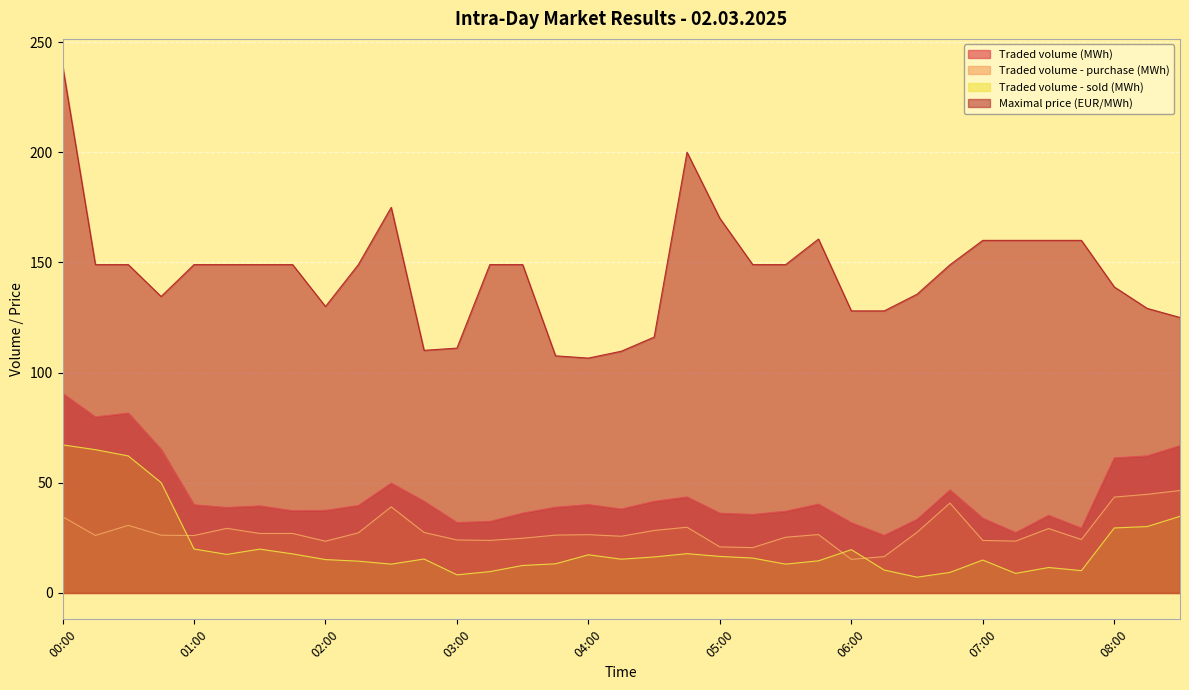

Count the number of categories in the chart.

35